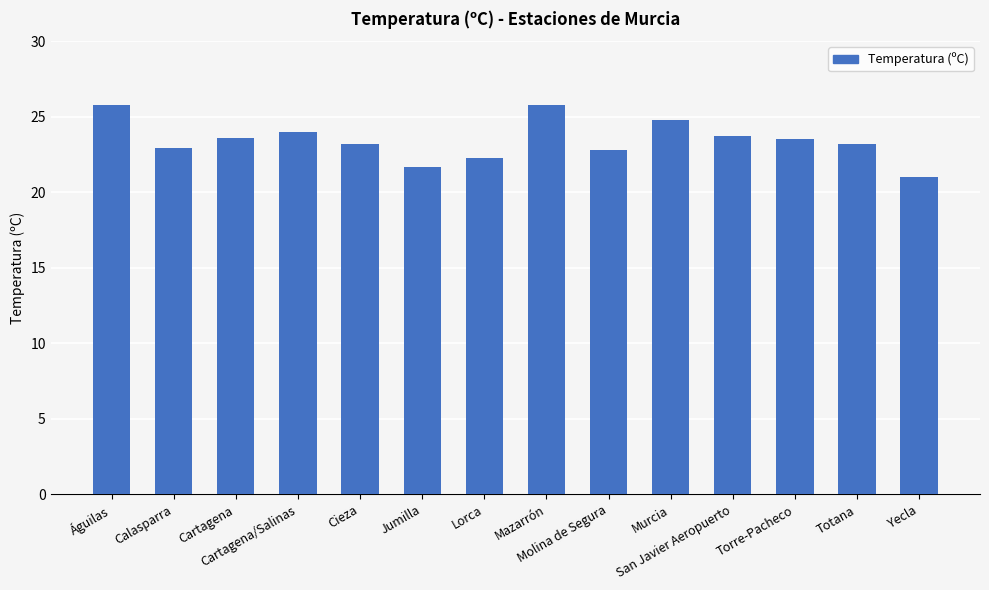

What is the value of the 12th bar from the left?

23.5